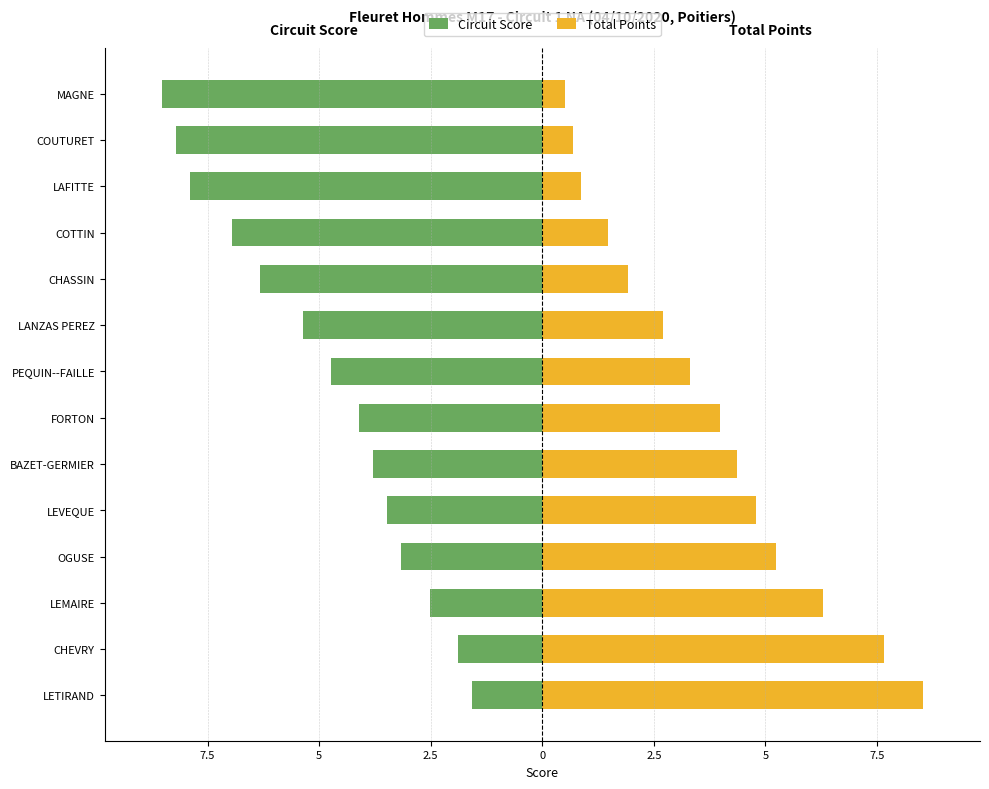

Which series has the widest spread of values?

Total Points